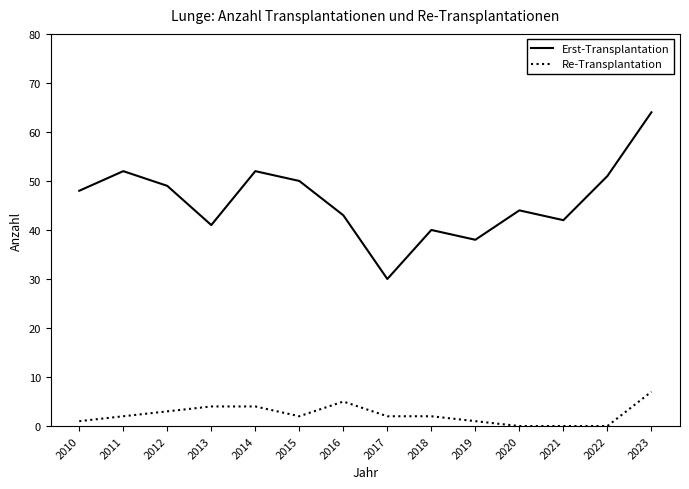

Which series has the widest spread of values?

Erst-Transplantation